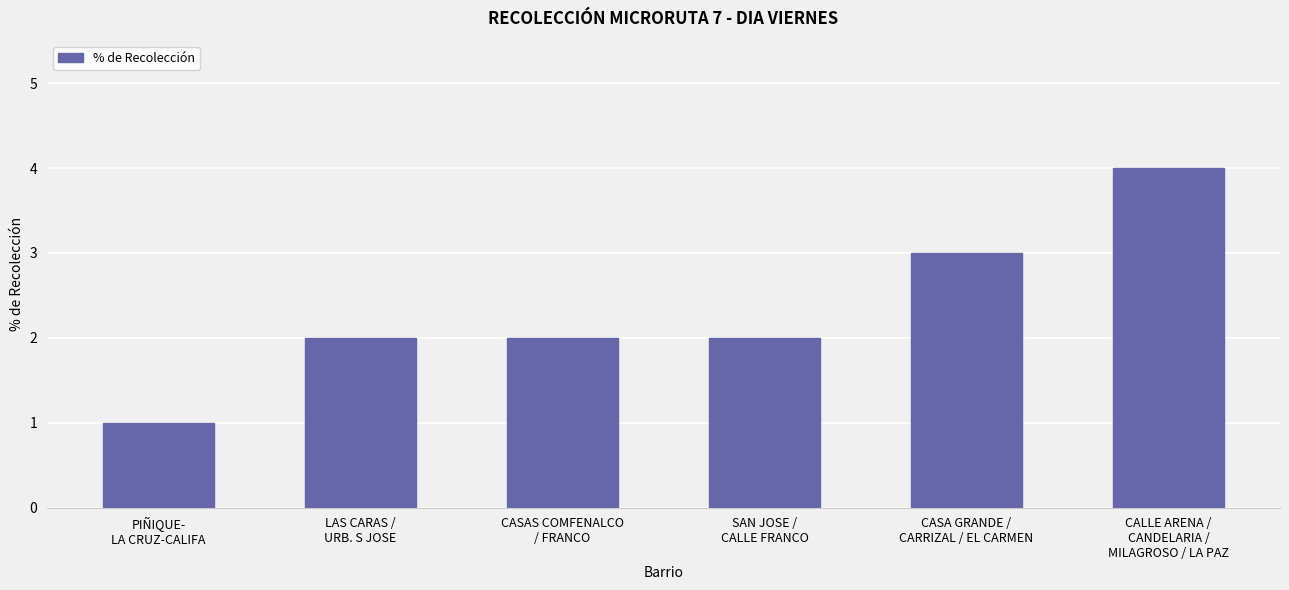

How many data points does each series have?

6